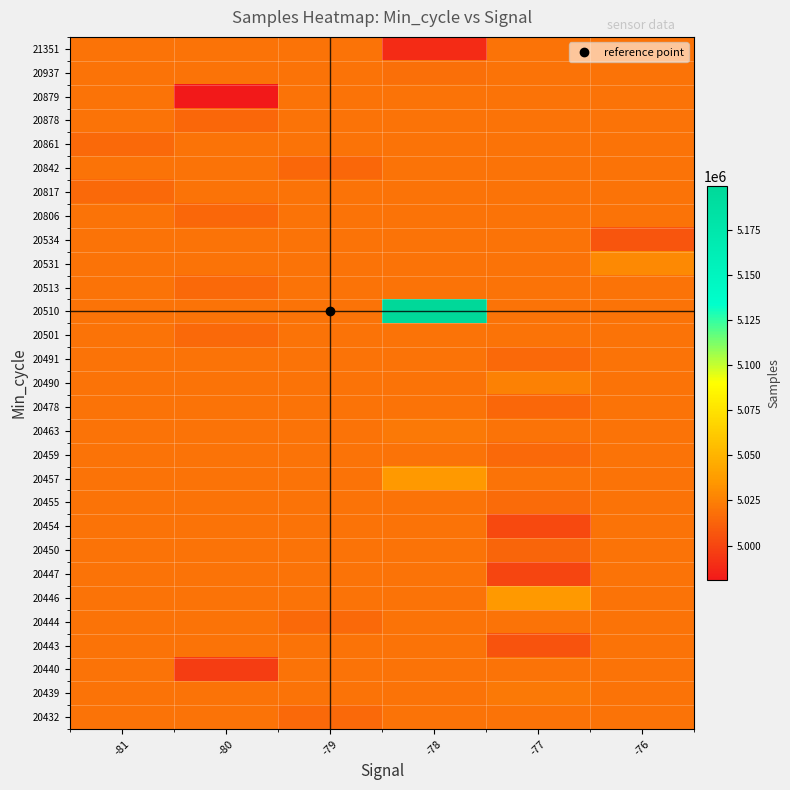

What is the spread (max minus min) of values at -79?

5224.0